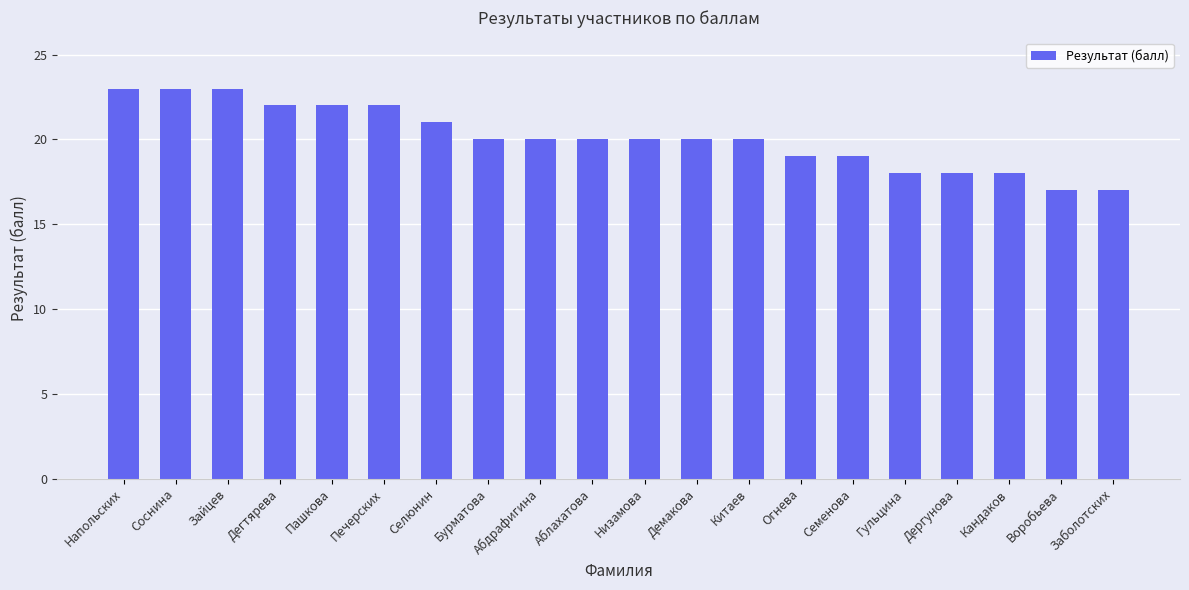

What is the minimum value shown in the chart?

17